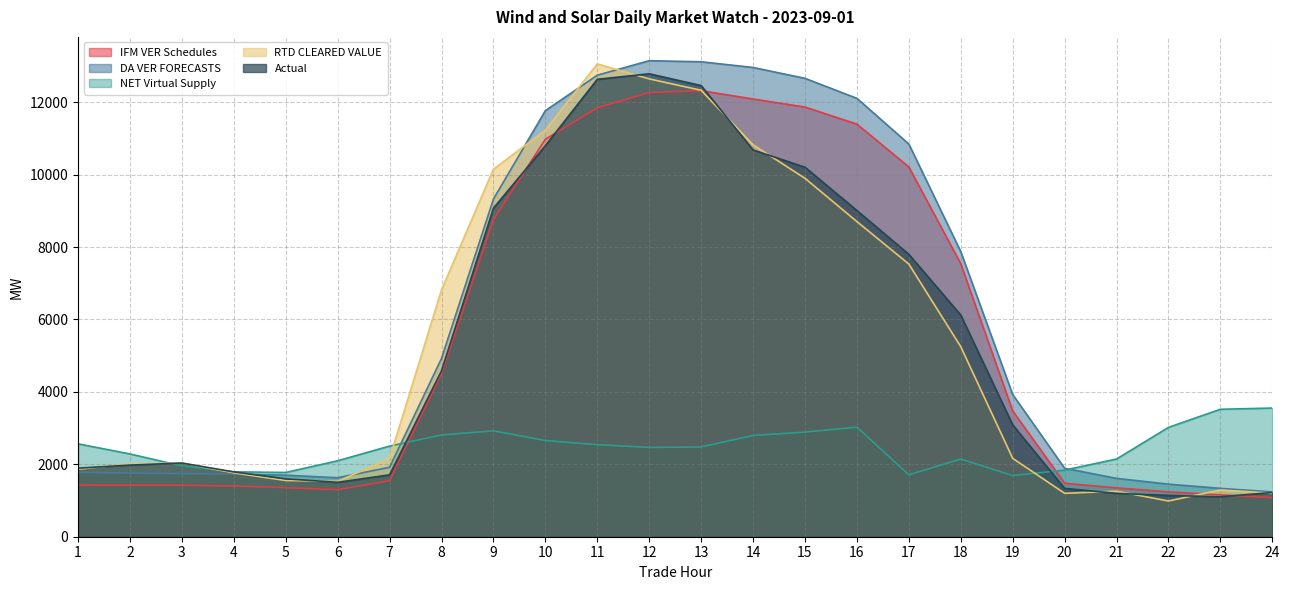

Read the RTD CLEARED VALUE value at 23.

1291.6